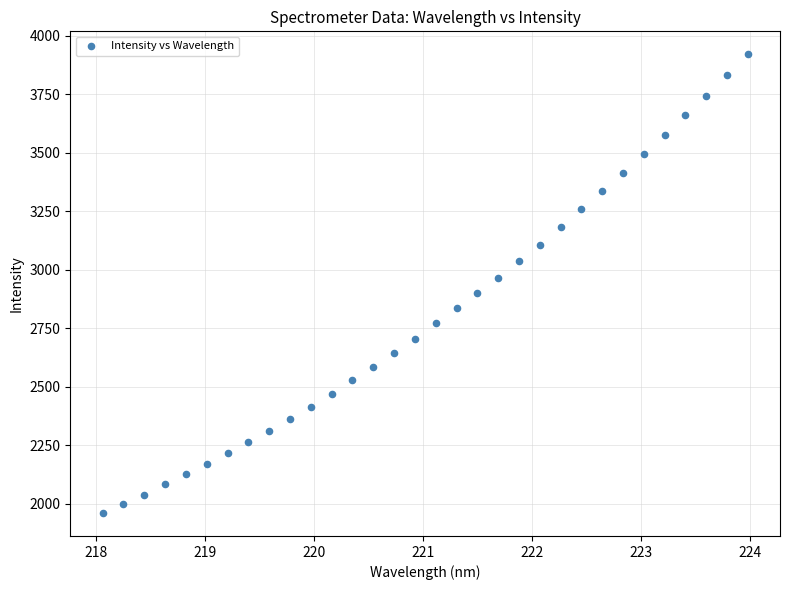

What is the range of X values (max minus min)?

5.9